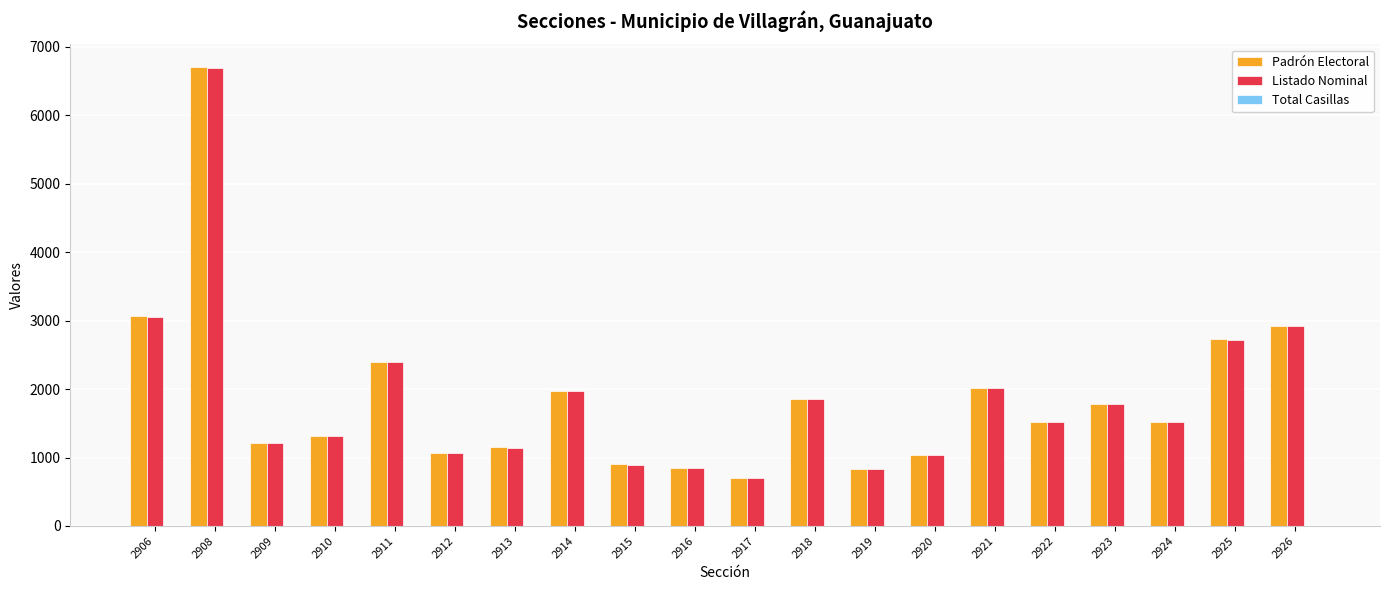

True or false: Padrón Electoral has a value of 1854 at 2918.

True